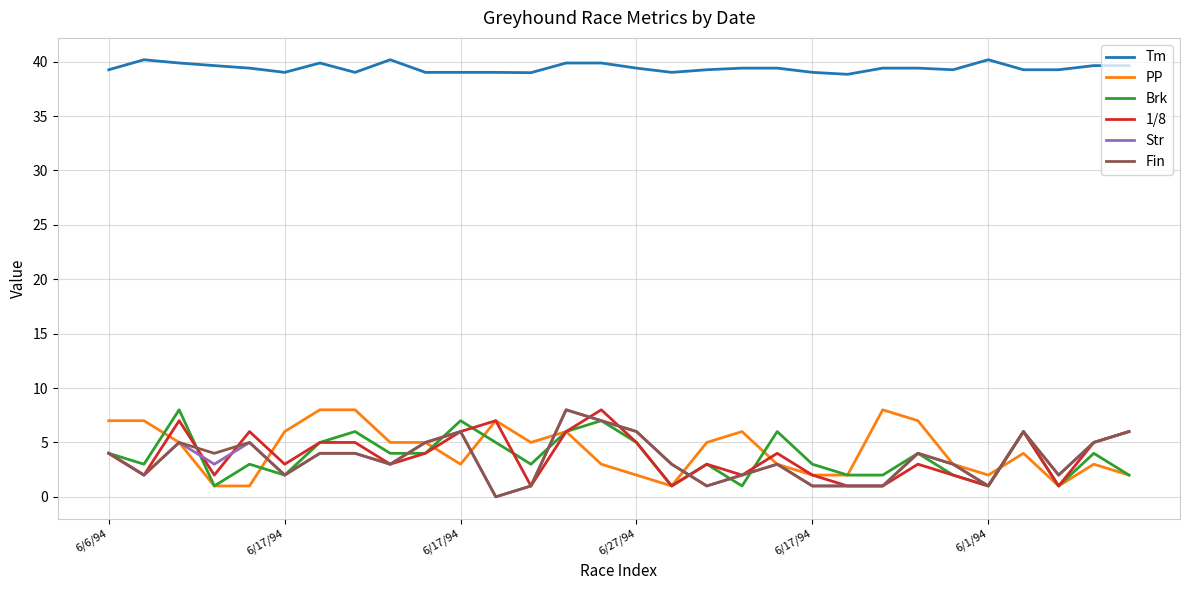

In Brk, how many points are higher than both neighbors (excluding endpoints)?

10